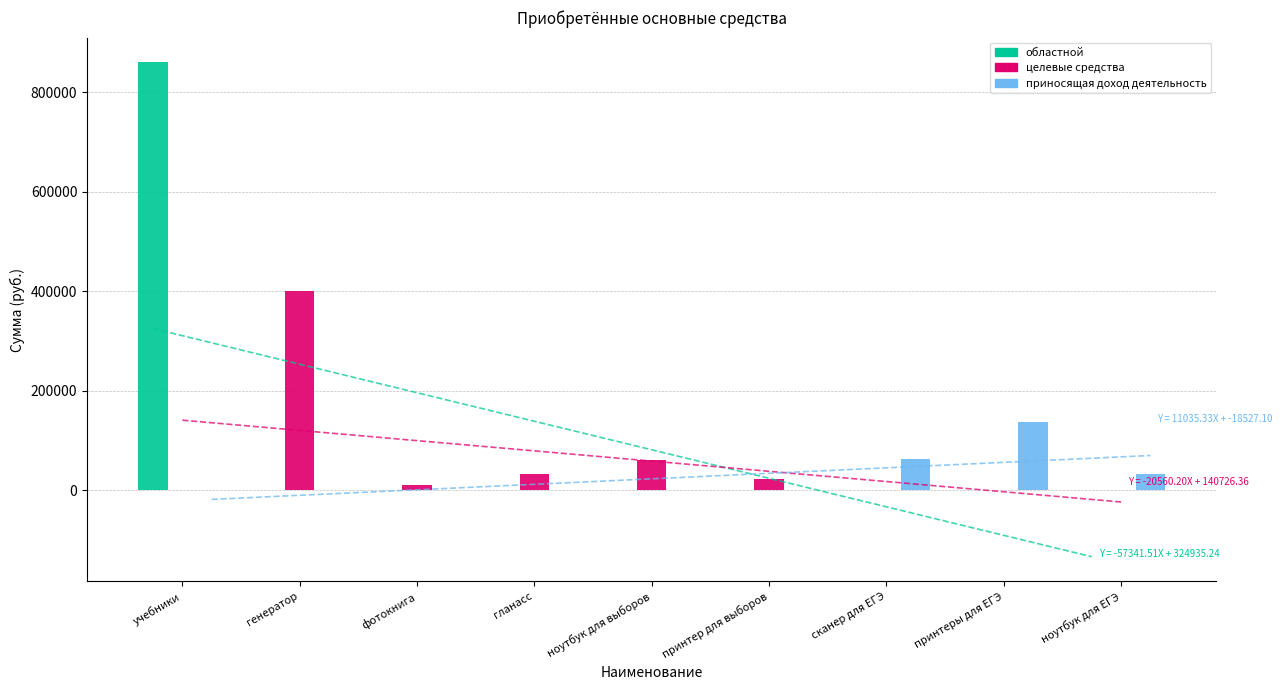

Which series has the widest spread of values?

областной